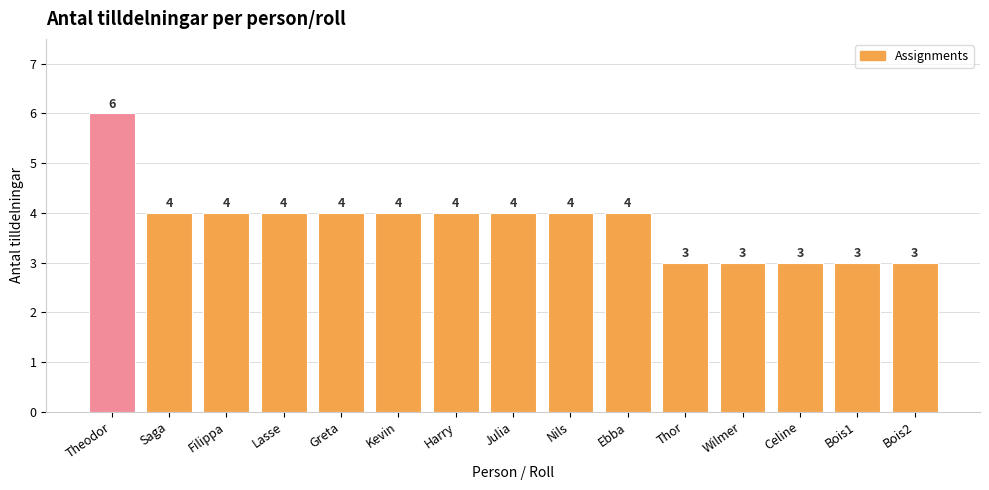

Reading left to right, transcribe all the data shown in this chart.

6	4	4	4	4	4	4	4	4	4	3	3	3	3	3